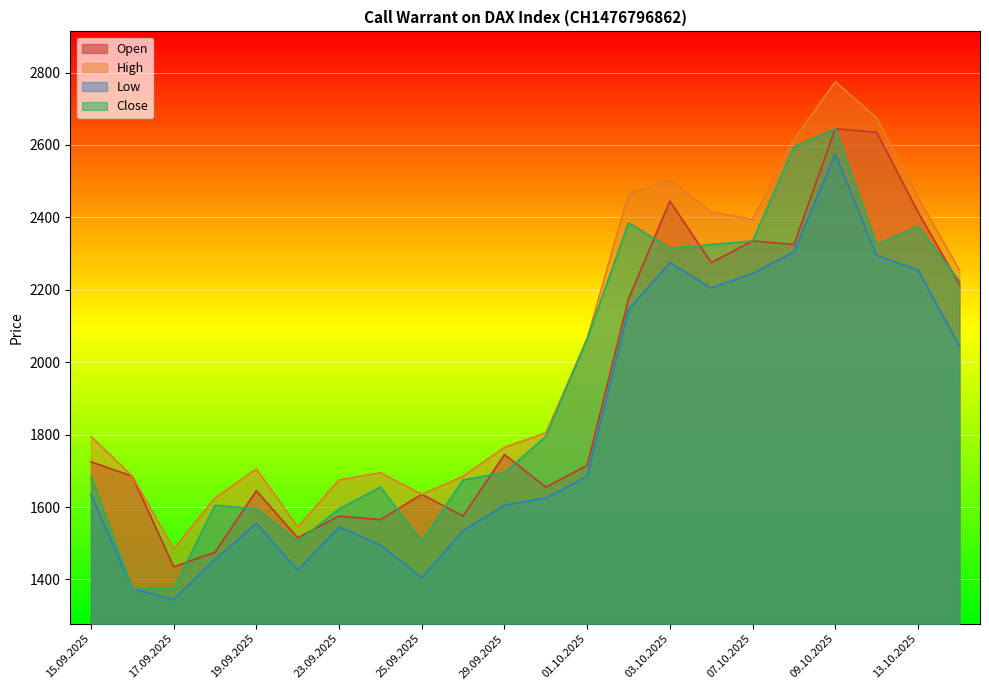

True or false: Low and Open cross at least once.

False